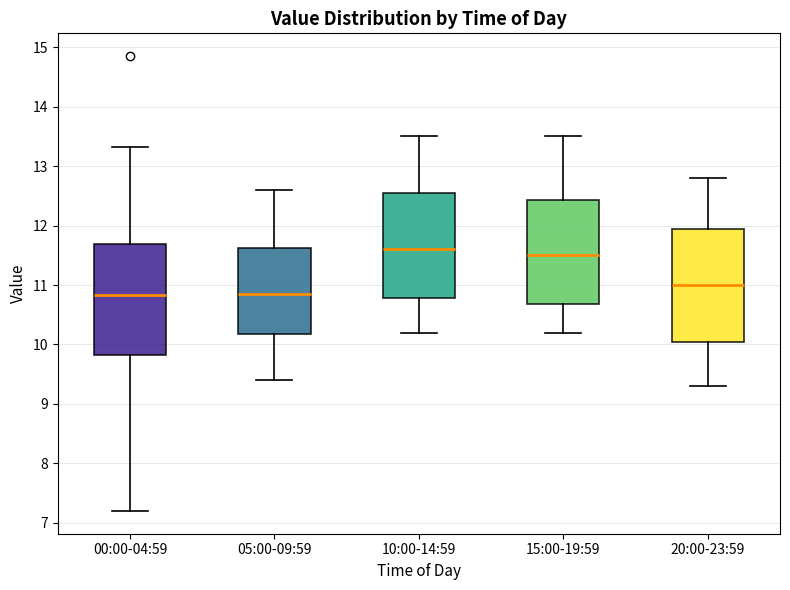

Reading left to right, read every box against the y-axis: the position of its median line, the range the box covers, and the ends of its whiskers. The values are not printed on the chart, so give them approximately, as read against the axis.

00:00-04:59: median 10.8, box 9.8 to 11.7, whiskers 7.2 to 13.3
05:00-09:59: median 10.9, box 10.2 to 11.6, whiskers 9.4 to 12.6
10:00-14:59: median 11.6, box 10.8 to 12.6, whiskers 10.2 to 13.5
15:00-19:59: median 11.5, box 10.7 to 12.4, whiskers 10.2 to 13.5
20:00-23:59: median 11.0, box 10.1 to 12.0, whiskers 9.3 to 12.8